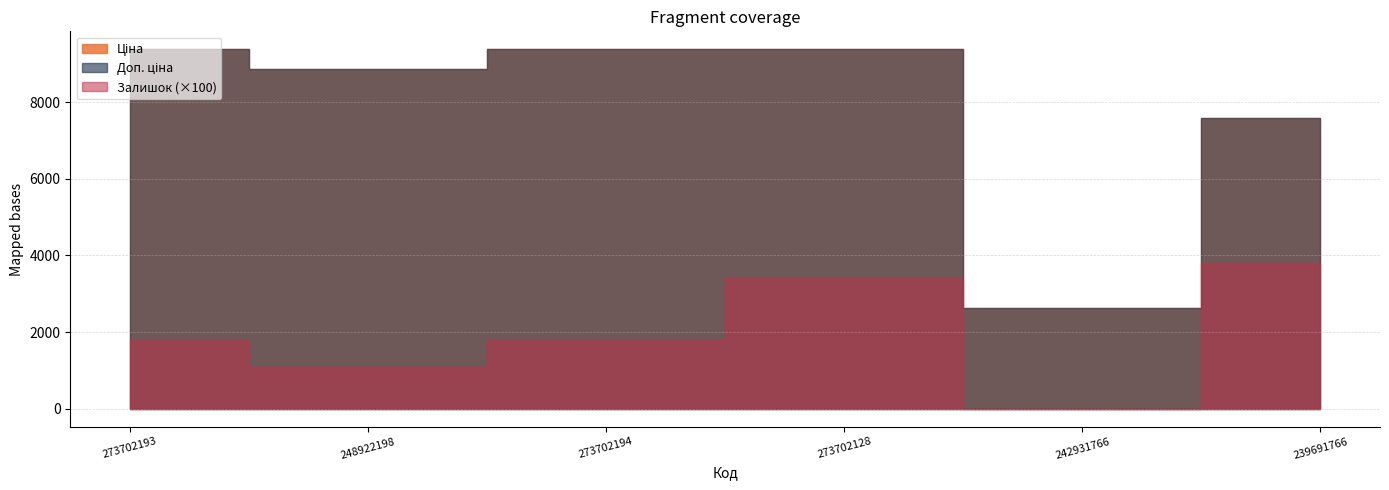

Reading left to right, extract all data points from this chart.

Ціна: 9384.0	8856.7	9384.0	9384.0	2627.5	7596.5
Доп. ціна: 9384.0	8856.7	9384.0	9384.0	2628.0	7596.5
Залишок: 18.0	11.0	18.0	34.0	0.0	38.0